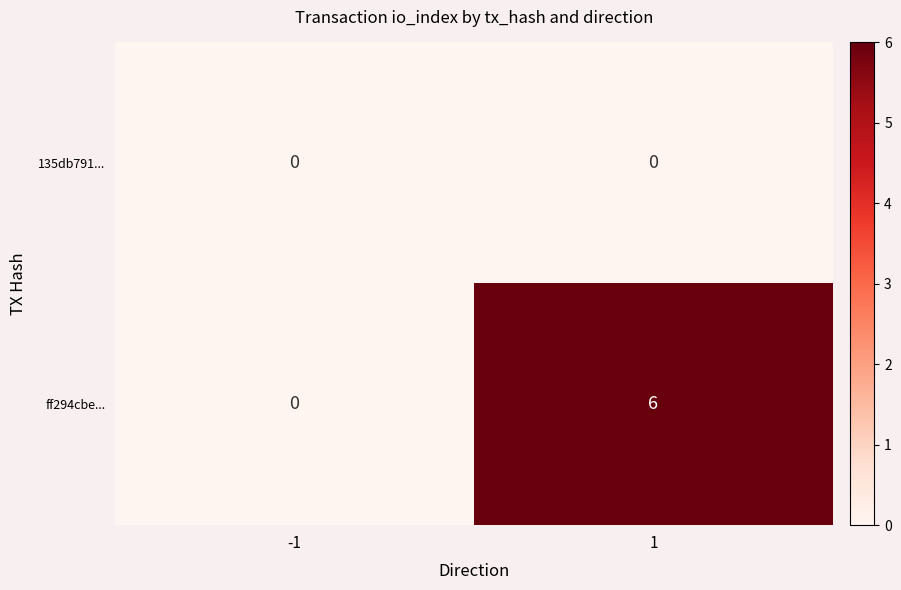

List the series in order of their peak value, highest first.

ff294cbe..., 135db791...